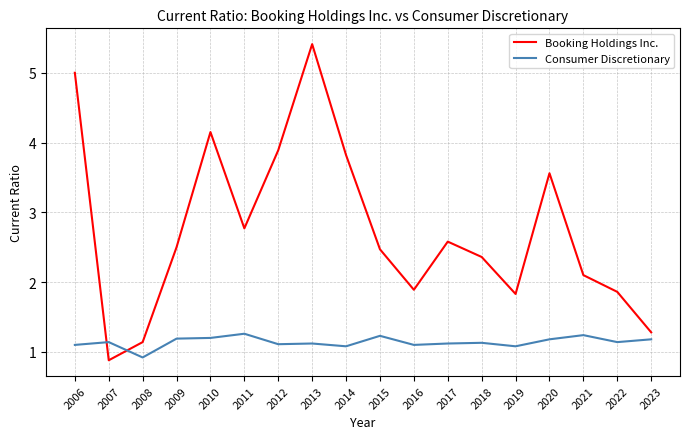

True or false: Booking Holdings Inc. has a value of 3.4 at 2009.

False